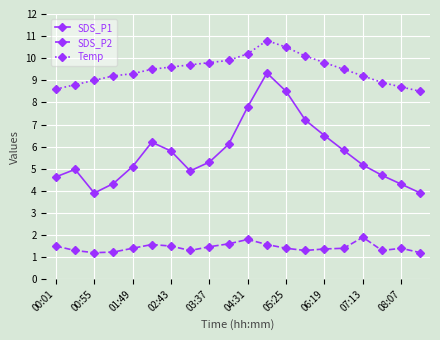

What is the highest value of the Temp series?

10.8